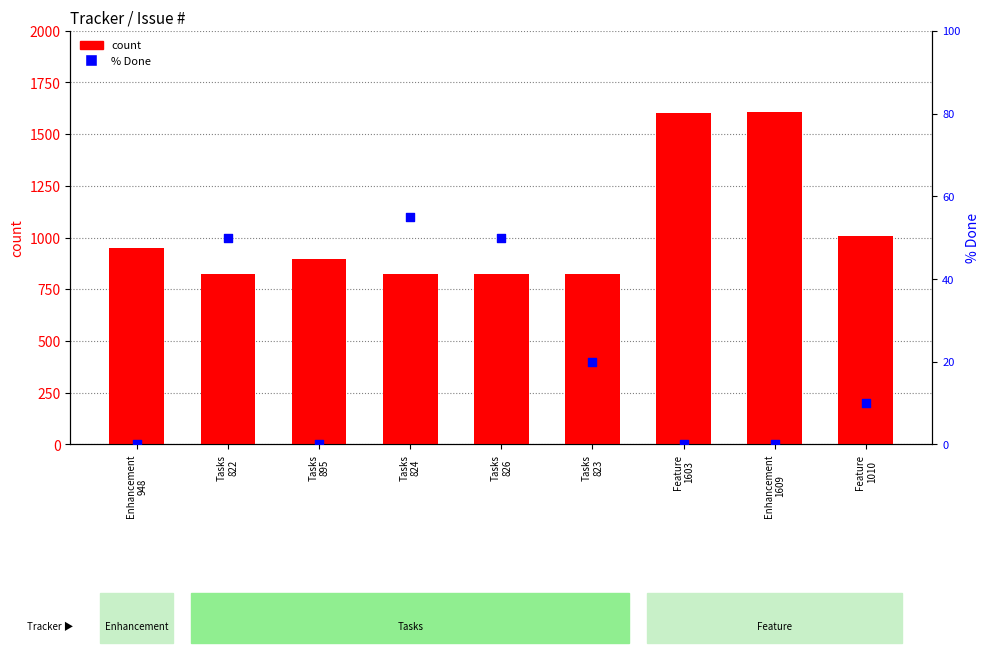

Which series reaches the maximum Y coordinate?

count